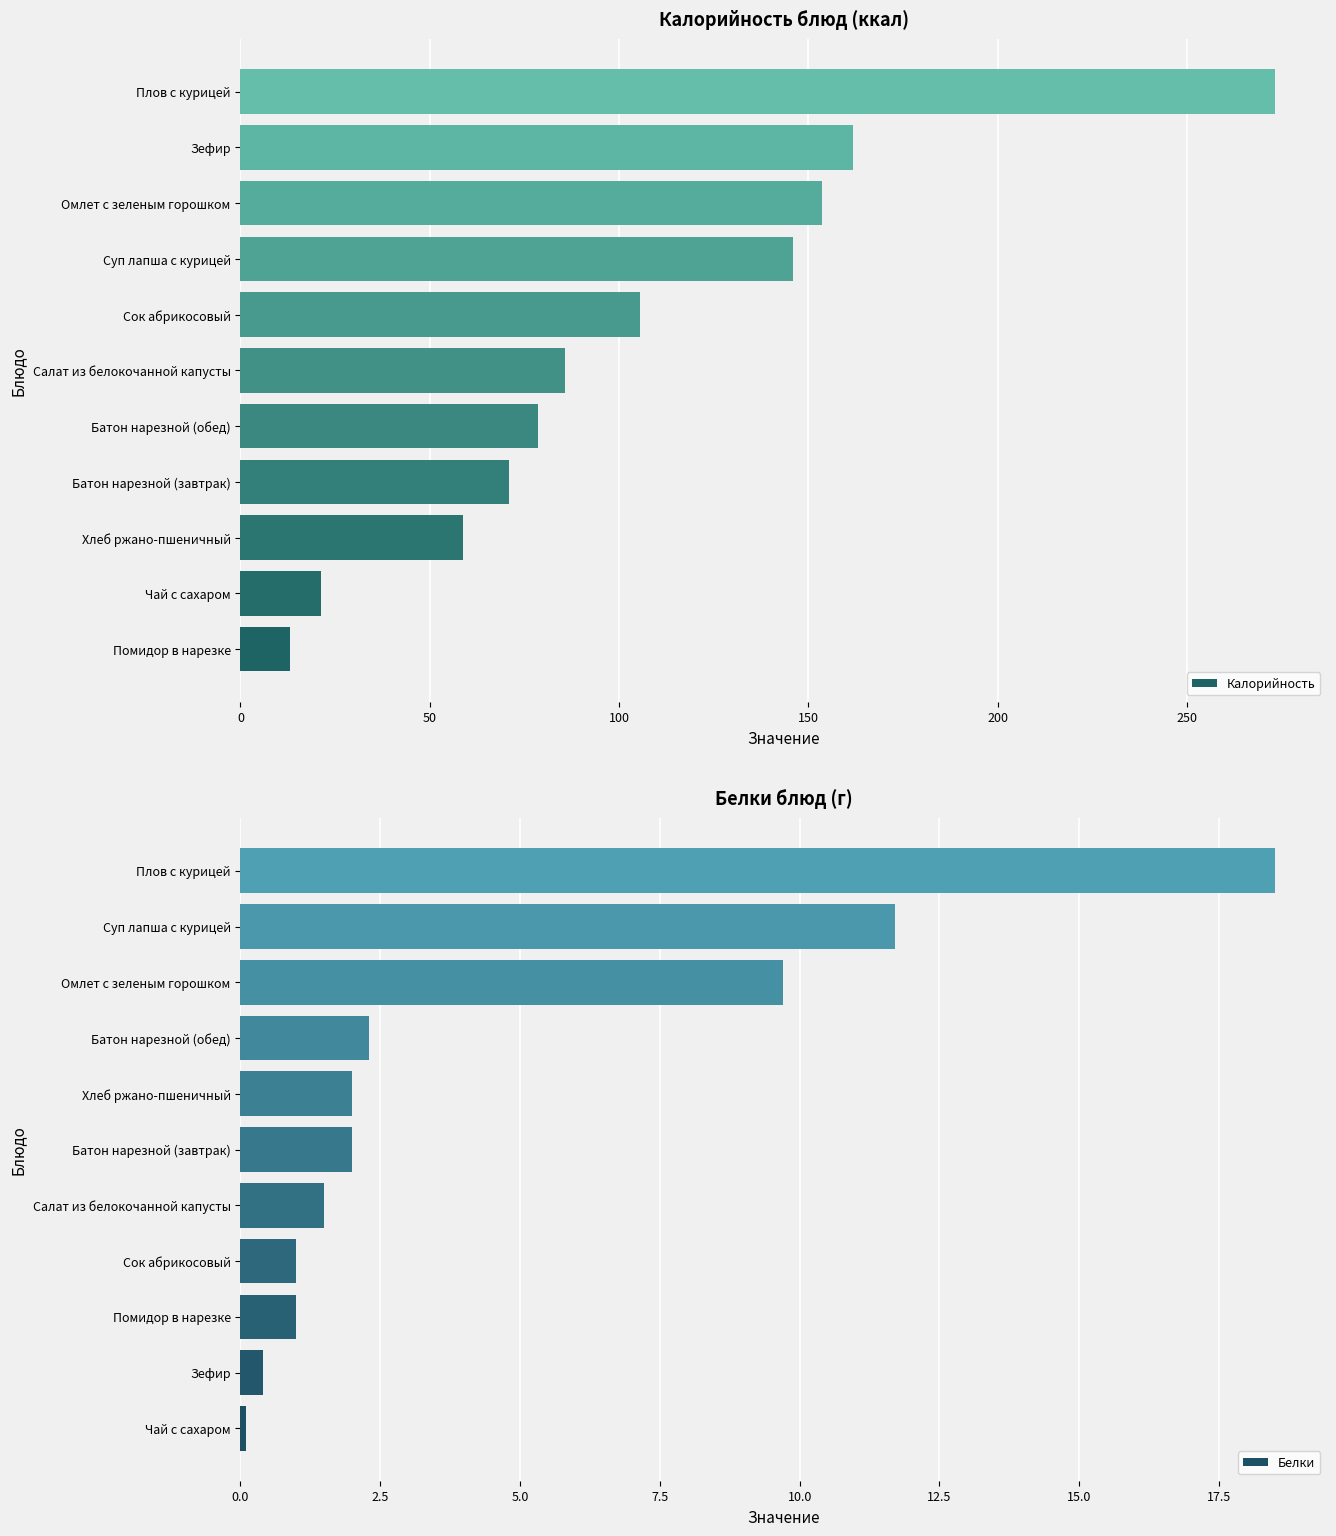

Where is Белки nearest to the value 9?

Омлет с зеленым горошком